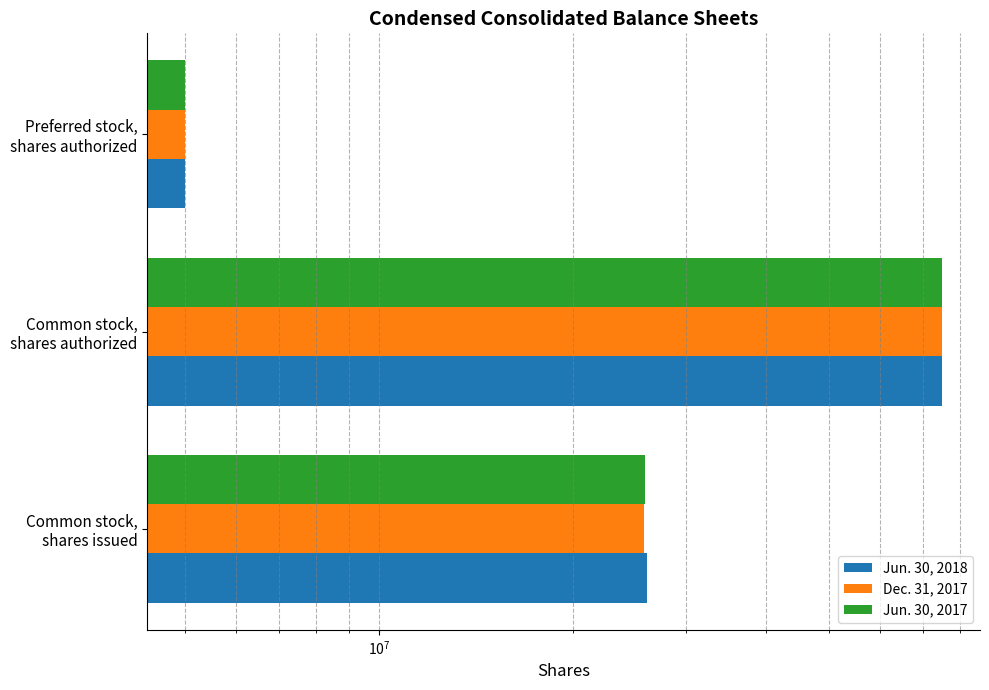

What is the minimum value shown in the chart?

5000000